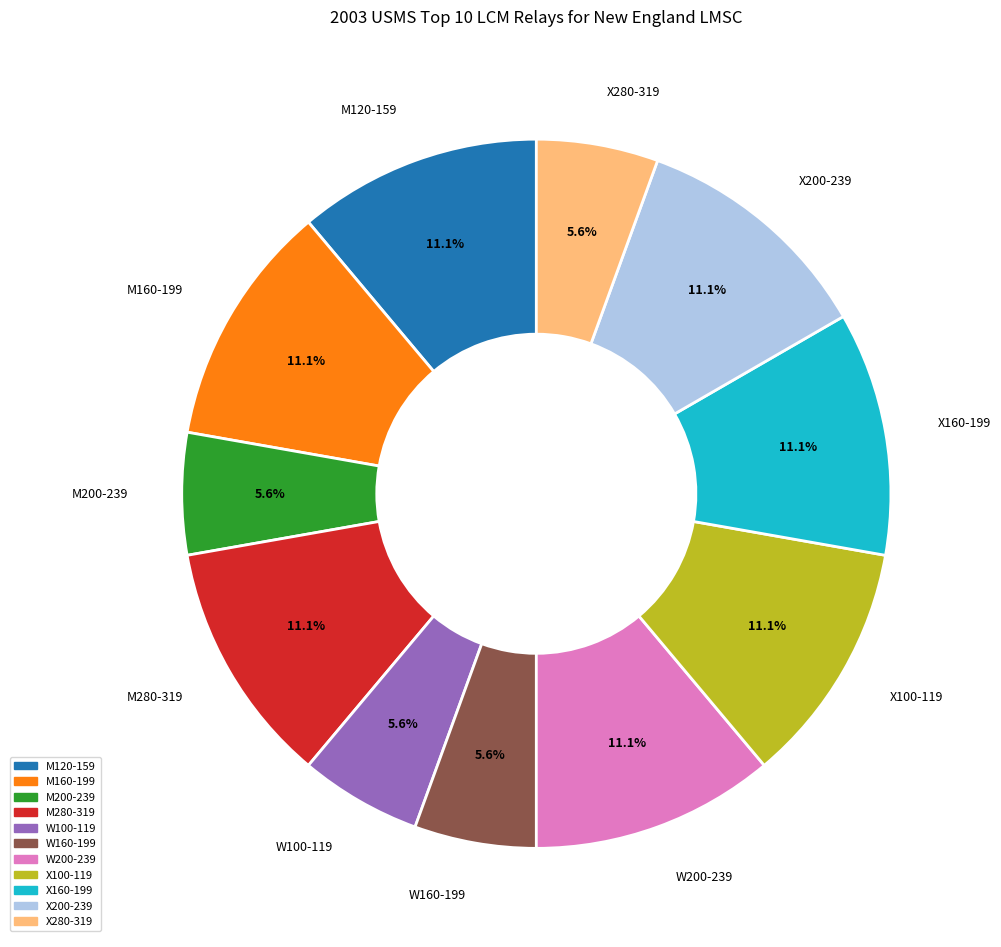

To the nearest percent, what is the combined percentage of X280-319 and W200-239?

17%